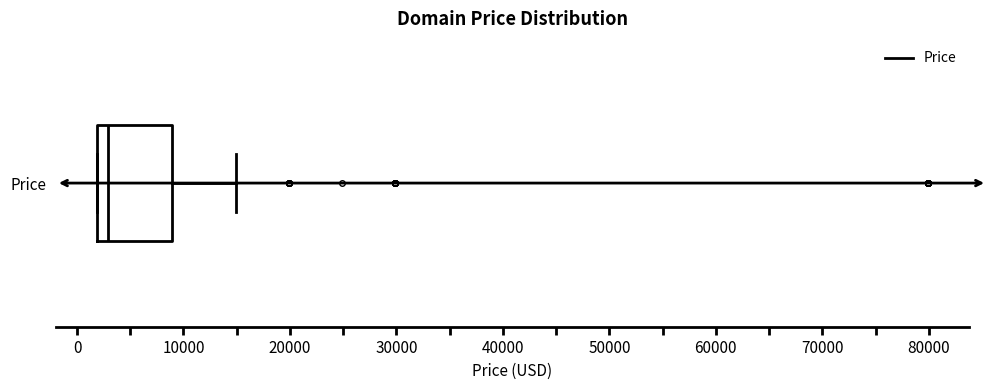

Where does the median line of the box for Price sit on the x-axis? The values are not printed on the chart, so give them approximately, as read against the axis.

3000